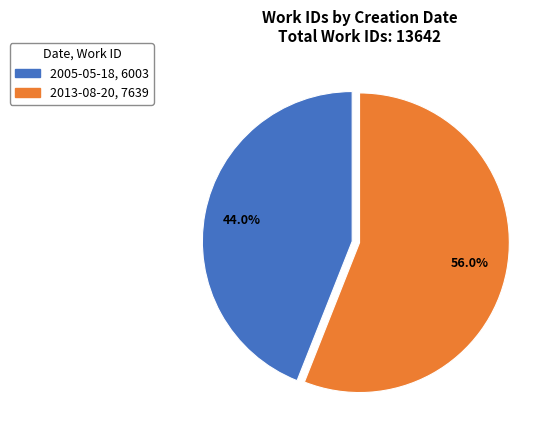

True or false: 2013-08-20 accounts for 56% of the total.

True